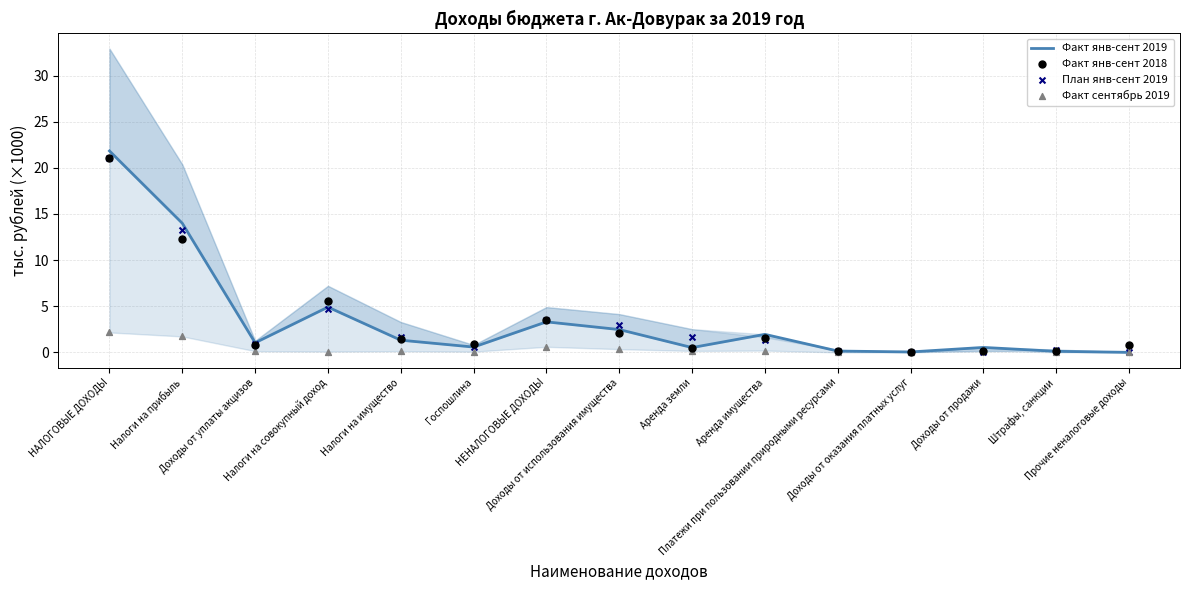

At which category is the sum across all series the highest?

НАЛОГОВЫЕ ДОХОДЫ